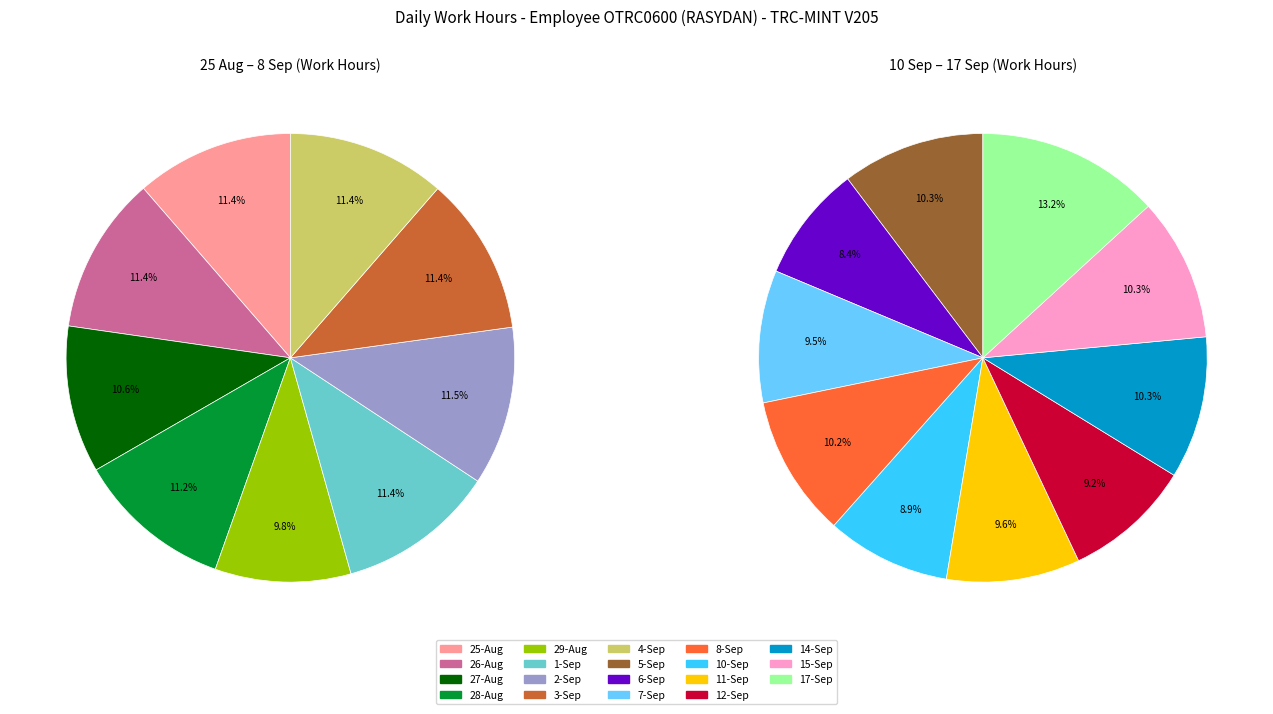

Is it true that 12-Sat is 1% of the pie?

False